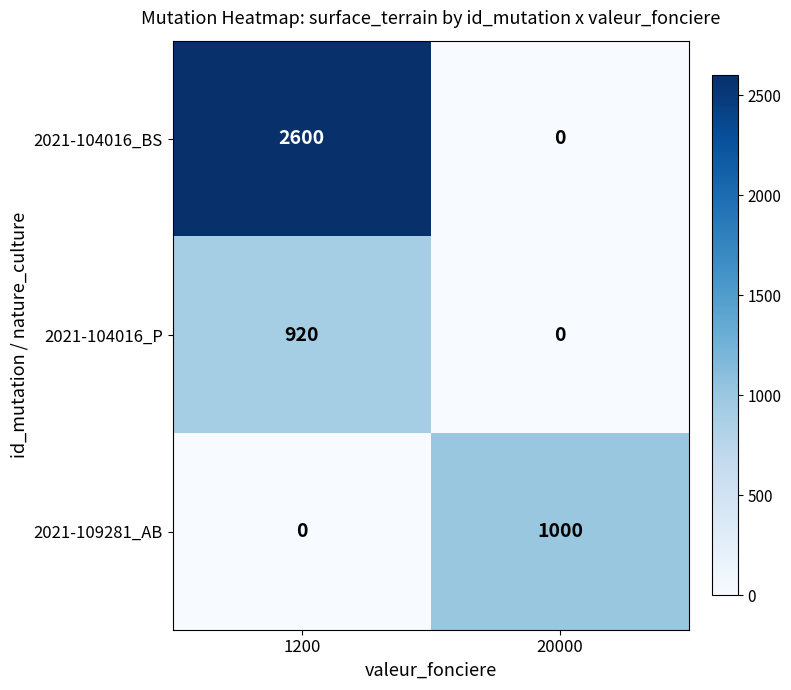

Rank the series by their maximum value, from lowest to highest.

2021-104016_P, 2021-109281_AB, 2021-104016_BS